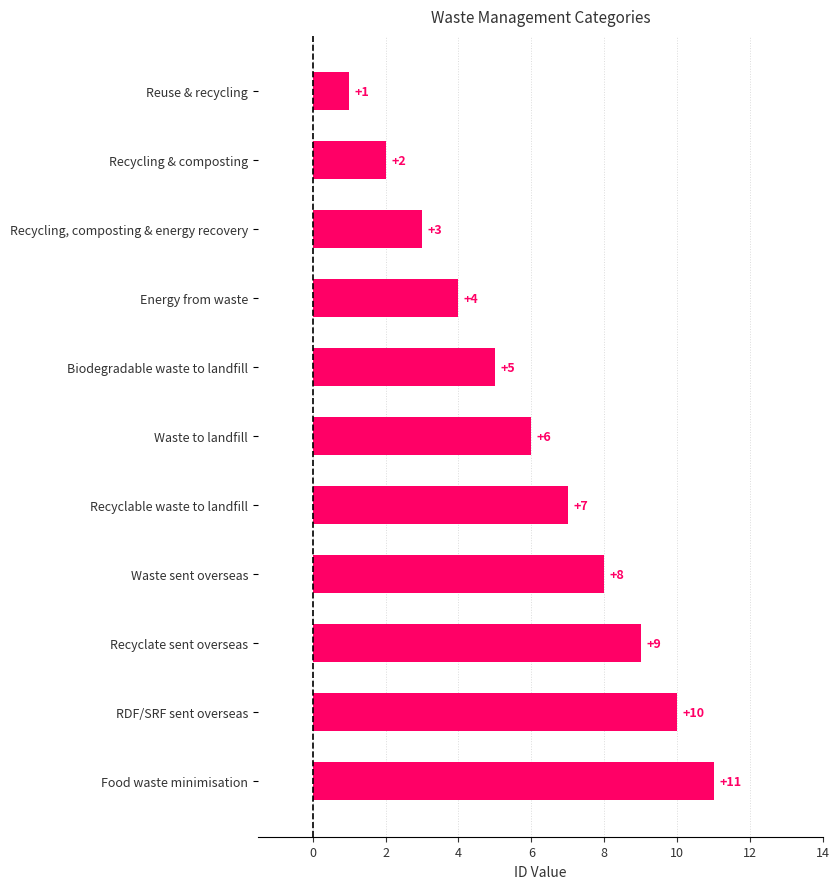

What is the sum of all values?

66